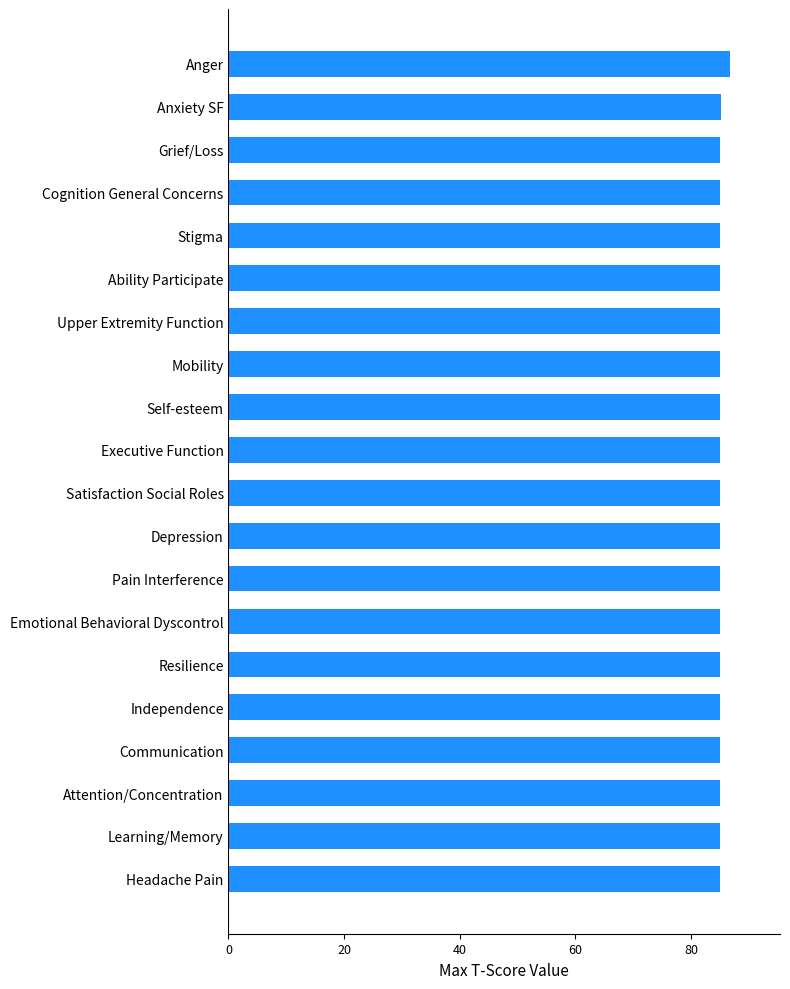

The chart shows a value of 85.0 at Depression. True or false?

True